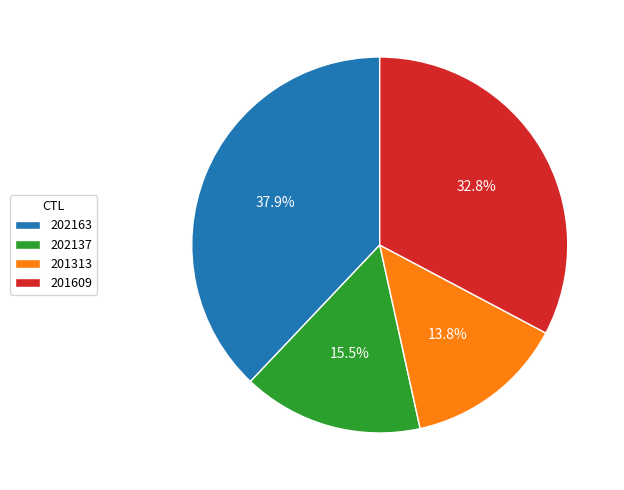

What is the ratio of the value at 202163 to the value at 201609?

1.2